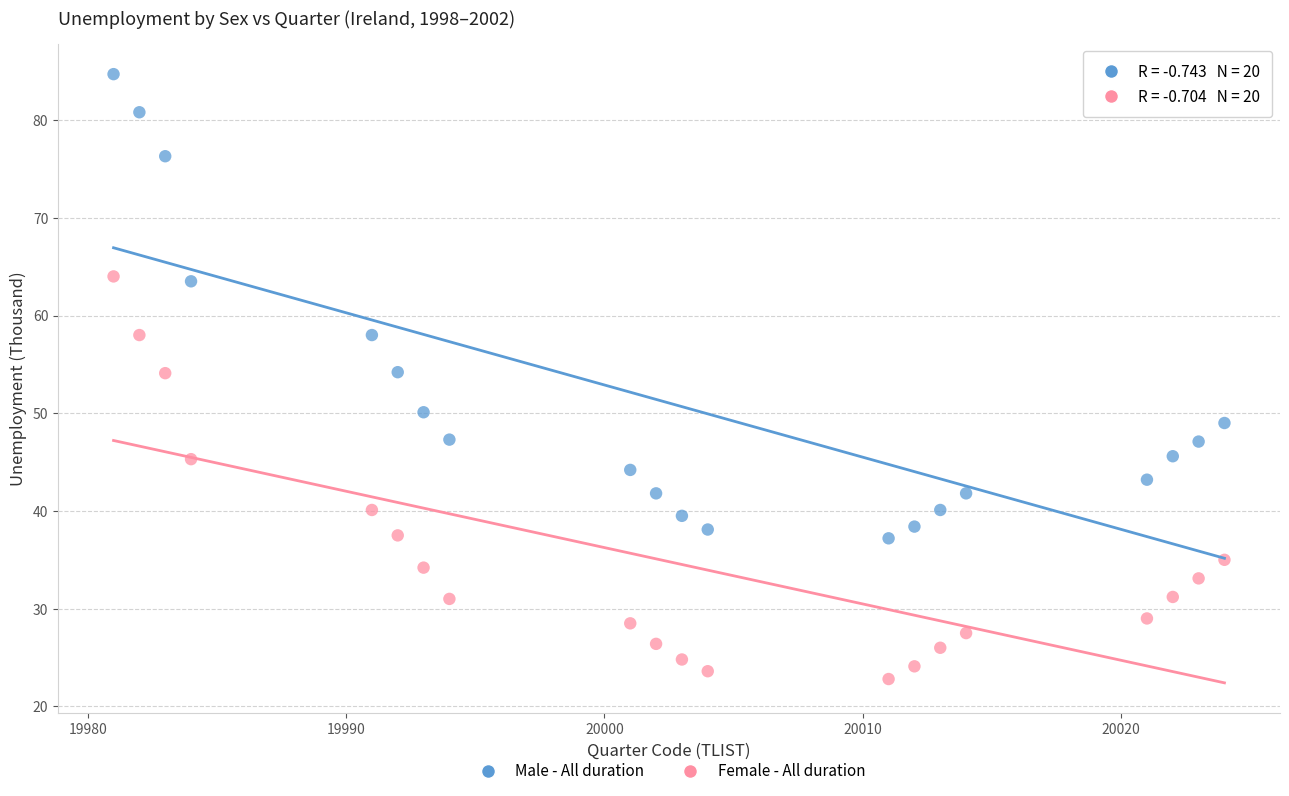

What are all the series names shown in the legend?

Male - All duration, Female - All duration